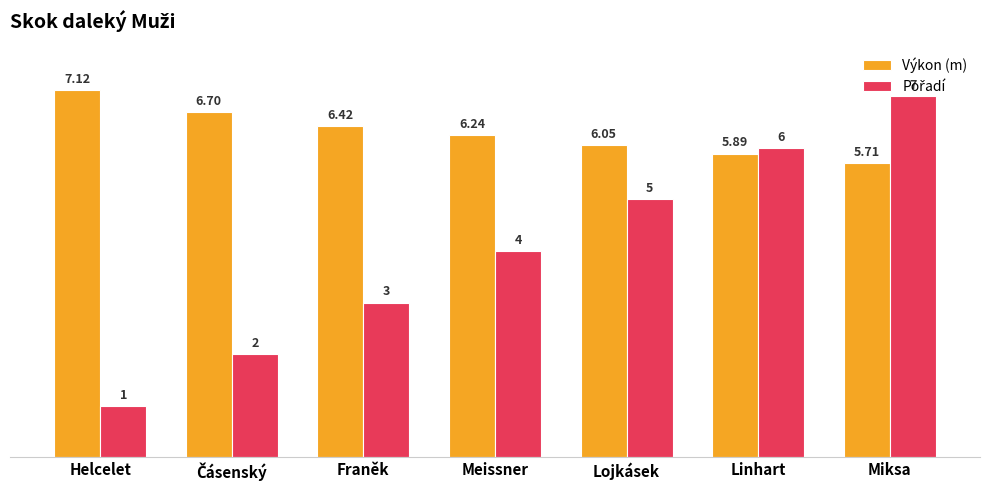

Count the number of data series in this chart.

2